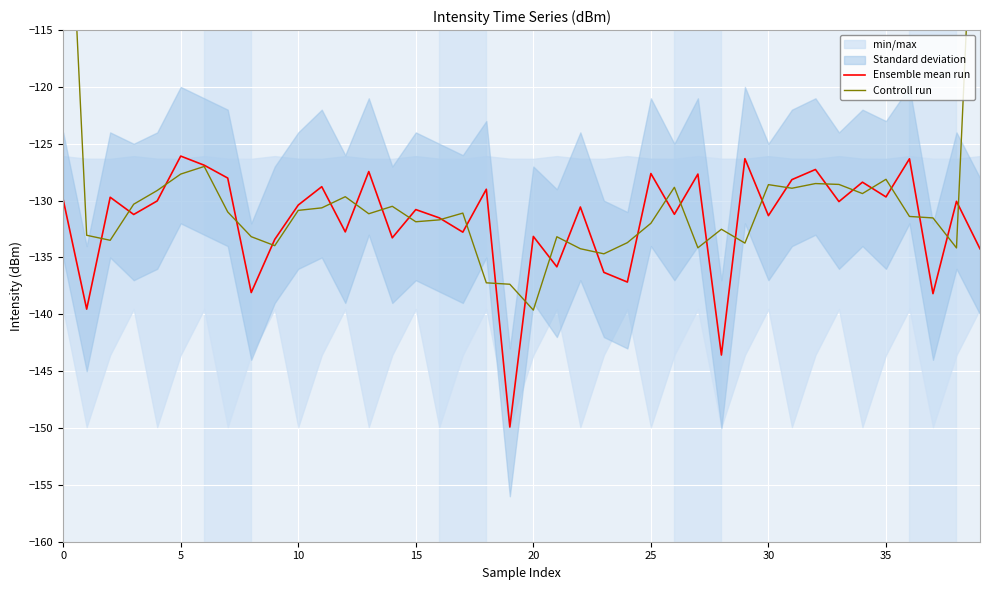

What is the sum of all Controll run values?

-5184.5